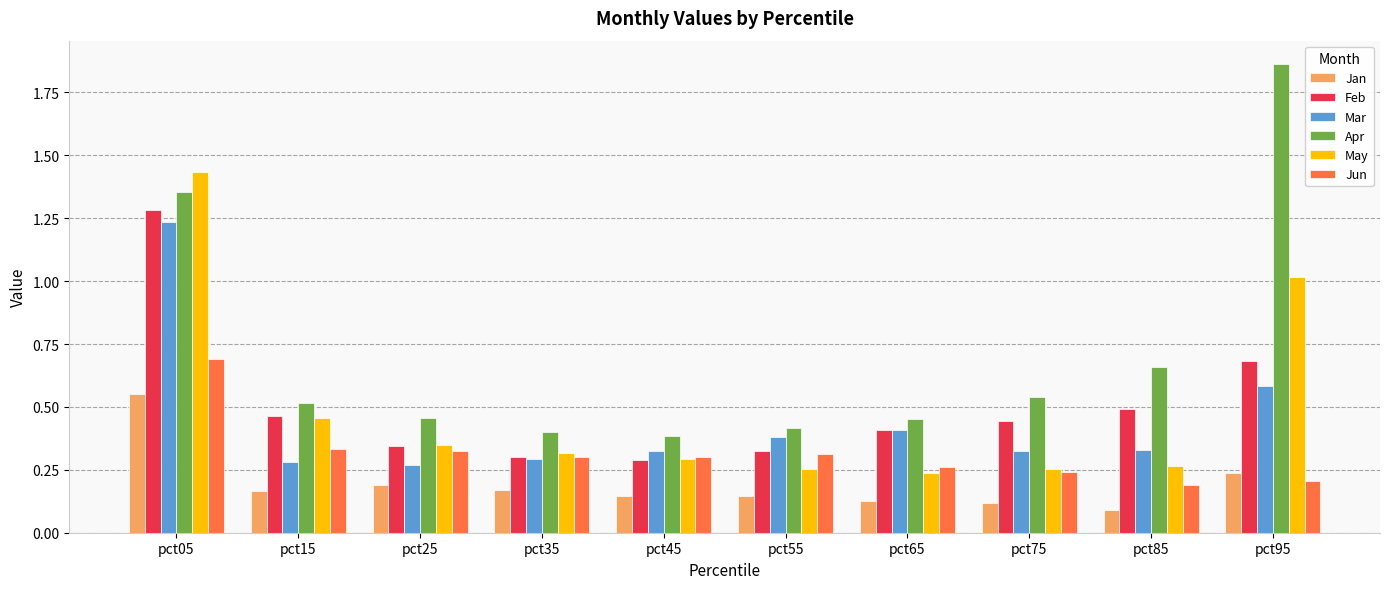

What is the difference between the maximum and second lowest values in the Feb series?

1.0